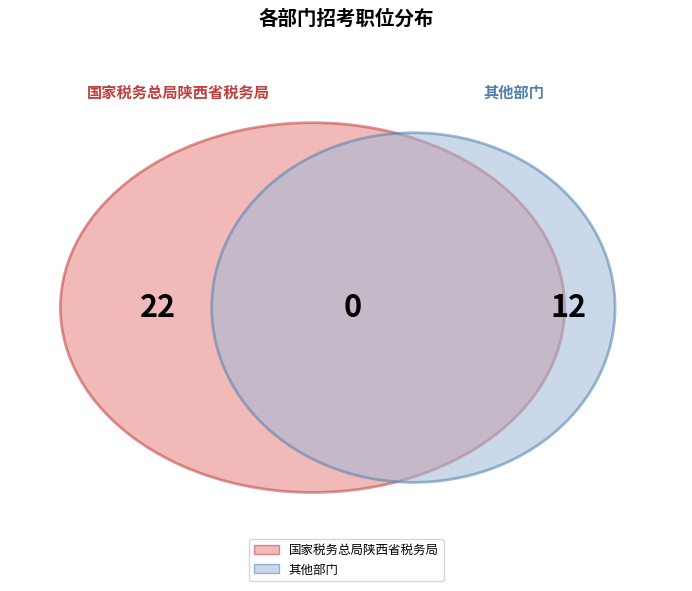

To the nearest percent, what is the difference between the largest and smallest slice percentages?

62%